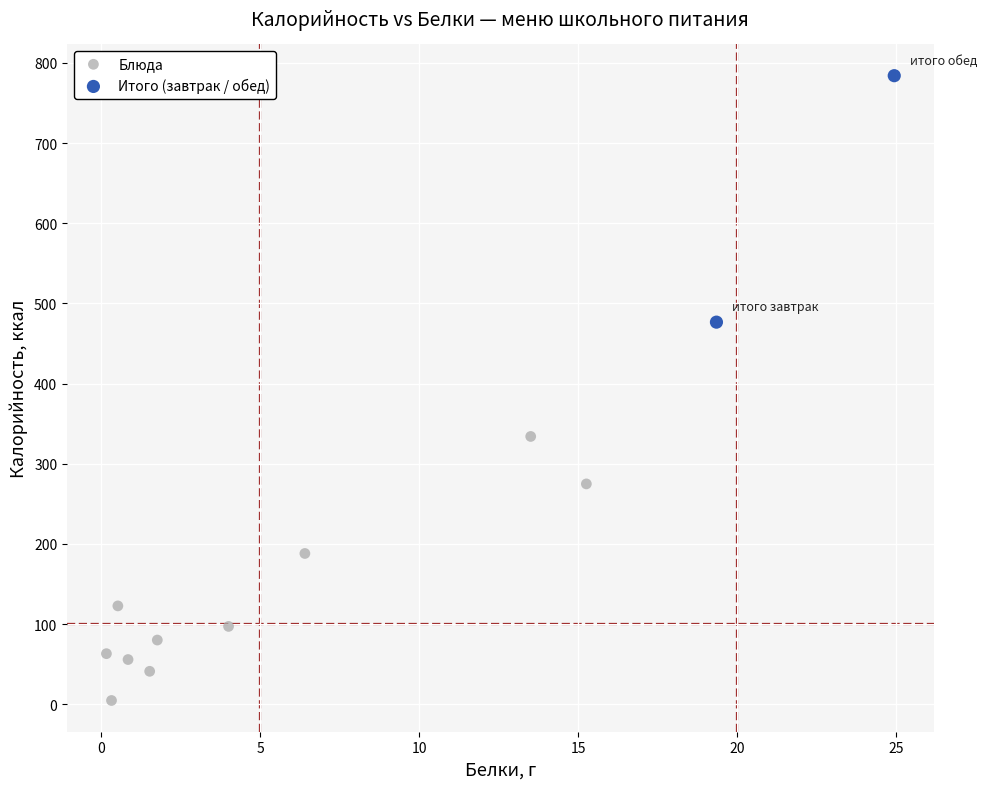

What are all the series names shown in the legend?

Блюда, Итого (завтрак / обед)